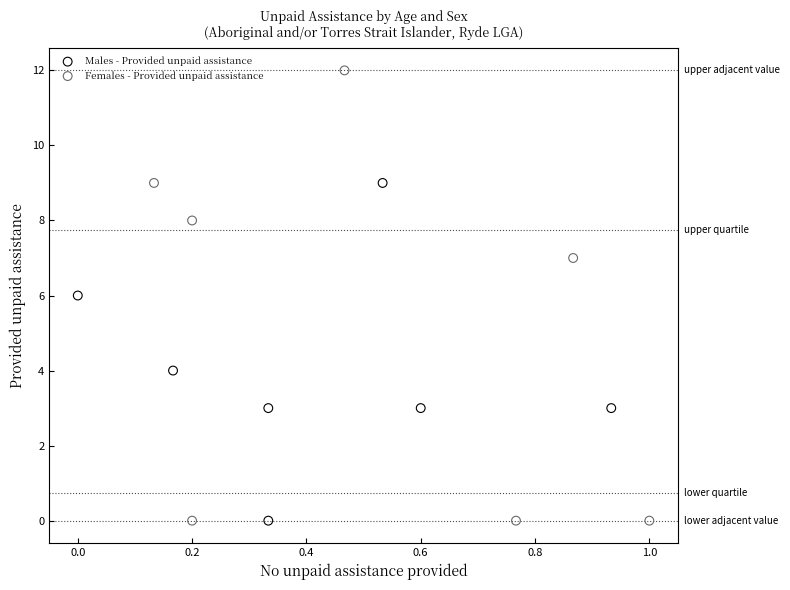

Which series reaches the maximum Y coordinate?

Females - Provided unpaid assistance